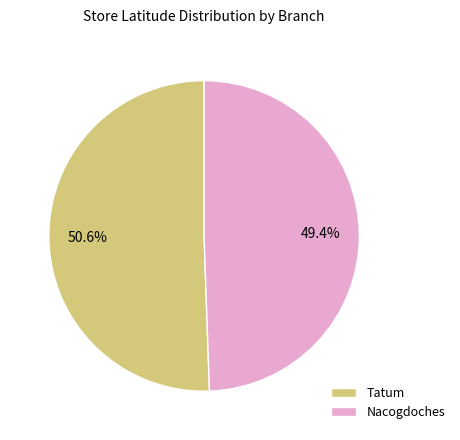

Which slice is the smallest?

Nacogdoches